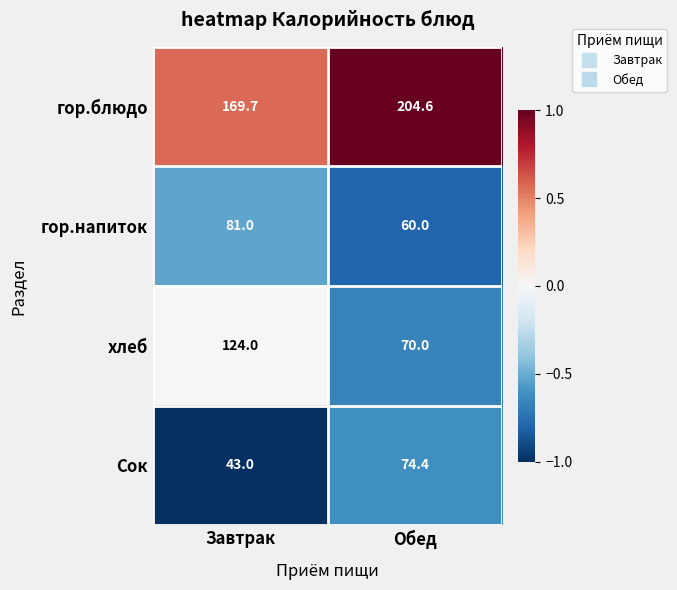

Which series has the largest range (max minus min)?

хлеб